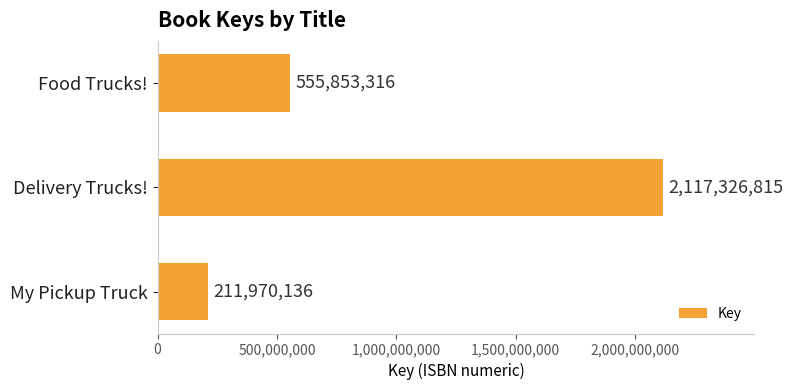

What is the average value?

961716756